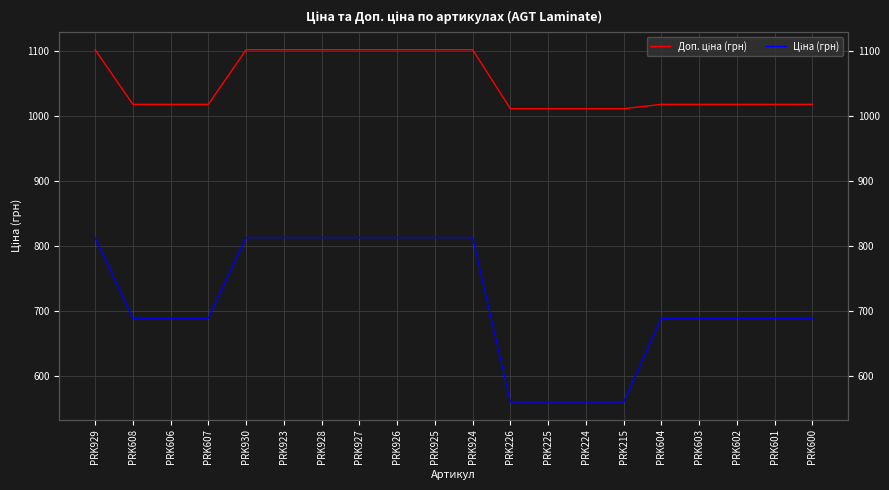

True or false: Ціна (грн) has more than 0 points higher than both neighbors.

False